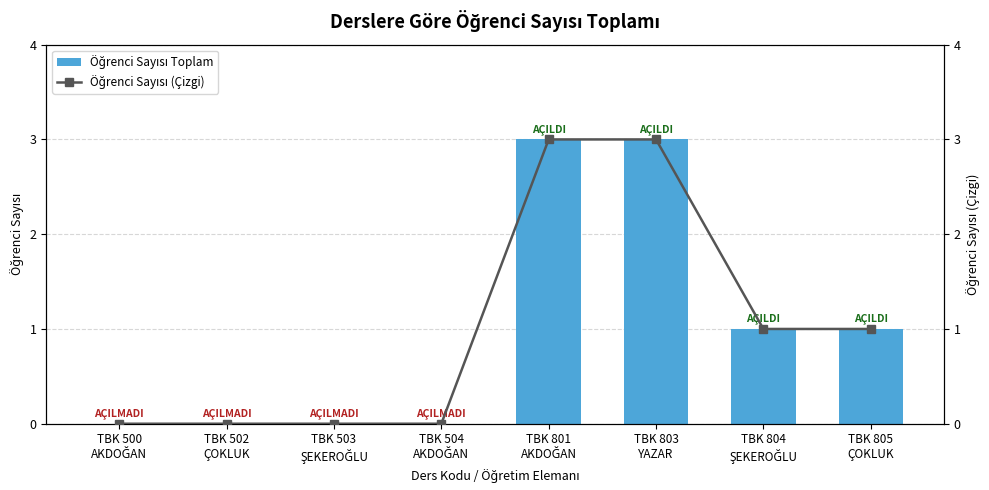

Rank the categories by Öğrenci Sayısı (Çizgi) value from highest to lowest.

TBK 801
AKDOĞAN, TBK 803
YAZAR, TBK 804
ŞEKEROĞLU, TBK 805
ÇOKLUK, TBK 500
AKDOĞAN, TBK 502
ÇOKLUK, TBK 503
ŞEKEROĞLU, TBK 504
AKDOĞAN